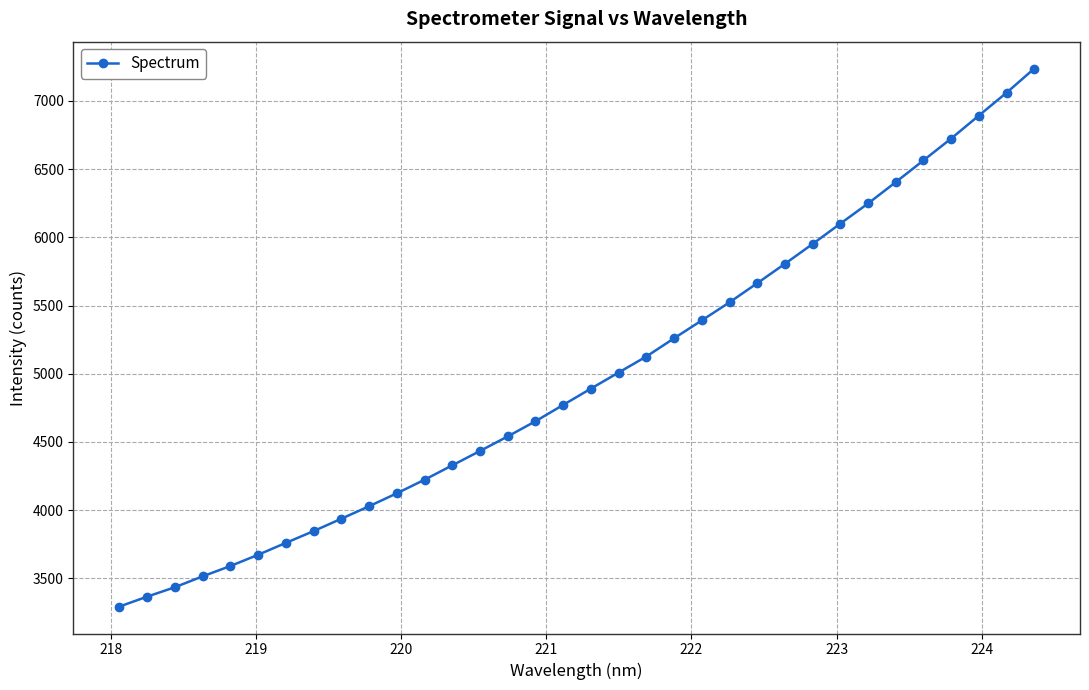

What is the greatest value displayed?

7237.2